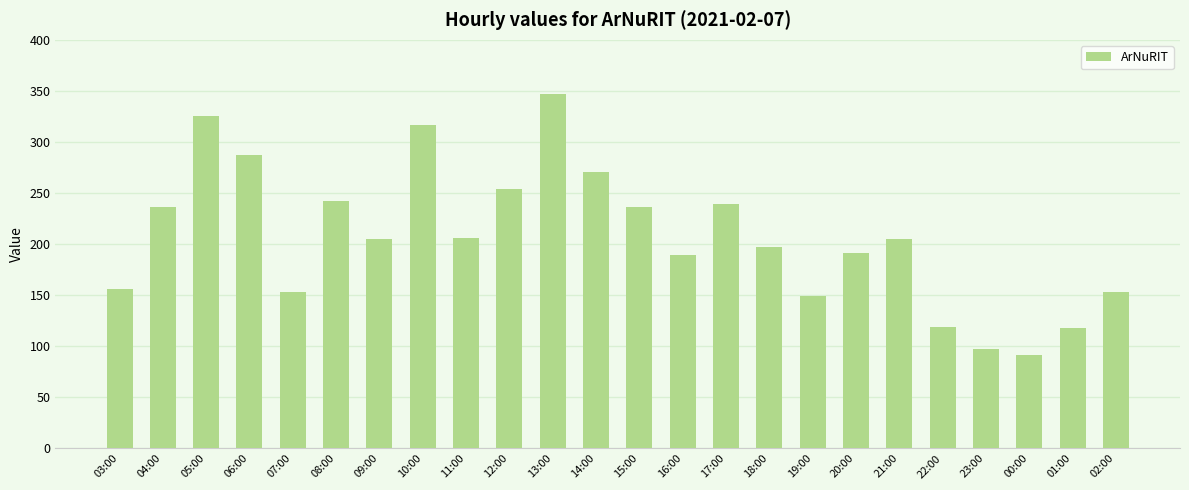

True or false: the data shows 271 at 14:00.

True